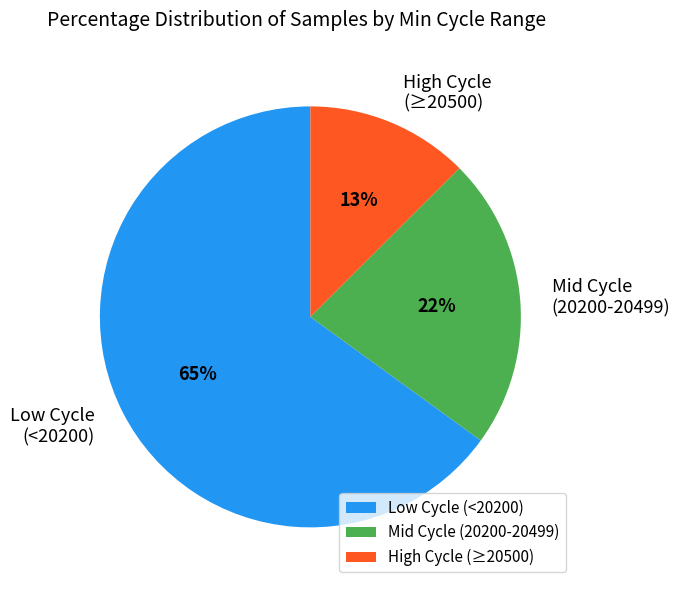

Count the number of slices in the pie.

3